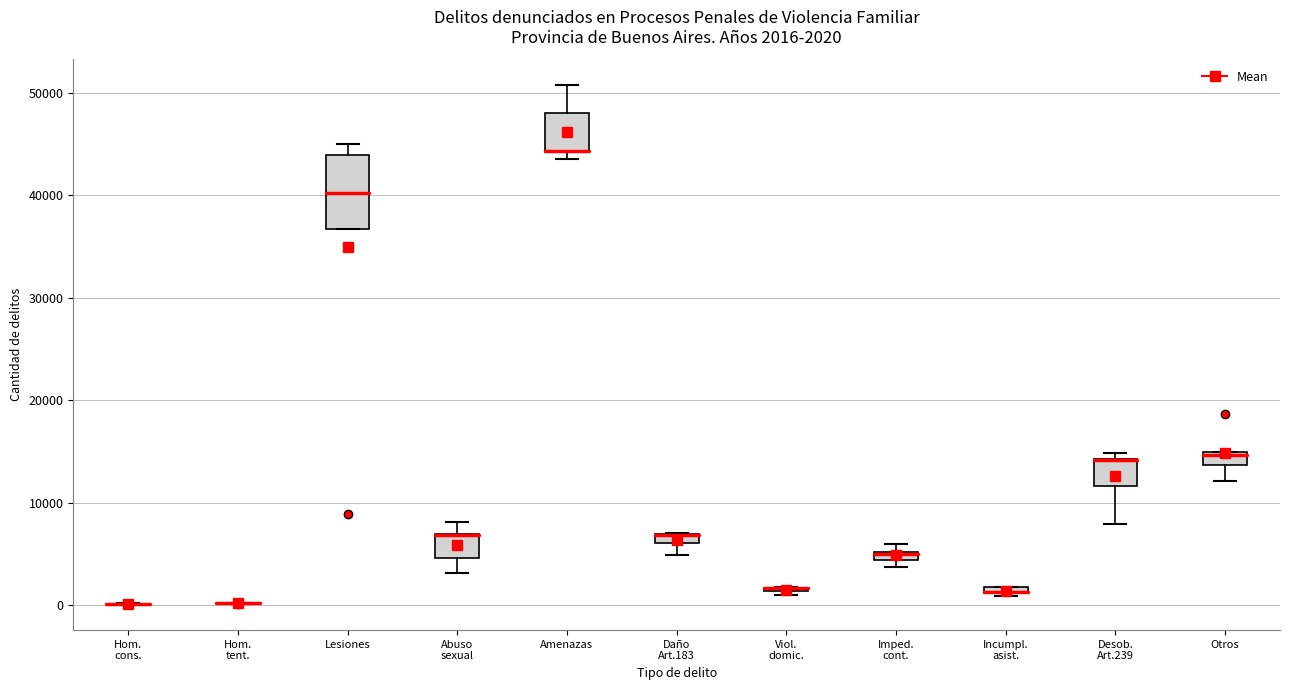

Which box is the tallest, from its lower edge to its upper edge?

Lesiones